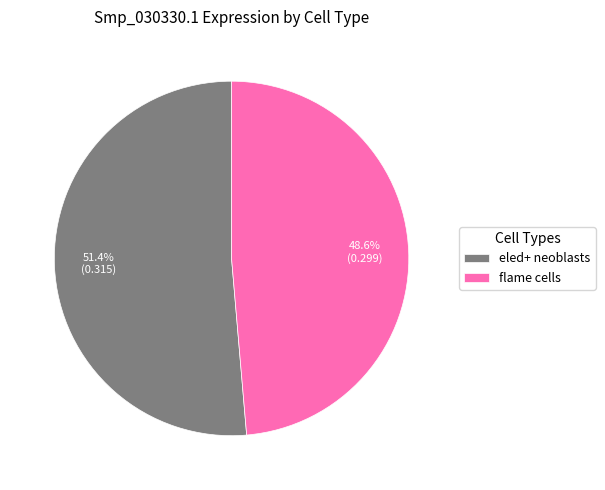

What percentage is the flame cells slice, to the nearest percent?

49%